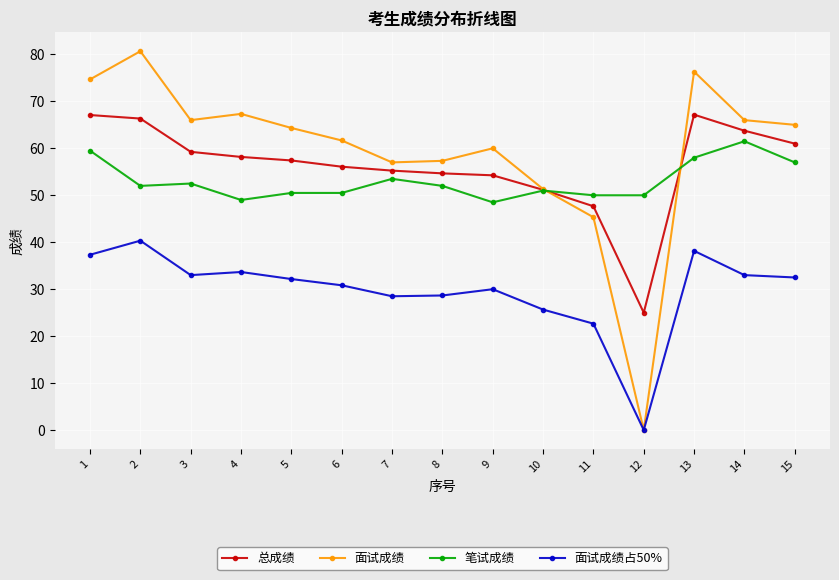

What value does the 笔试成绩 series have at 15?

57.0